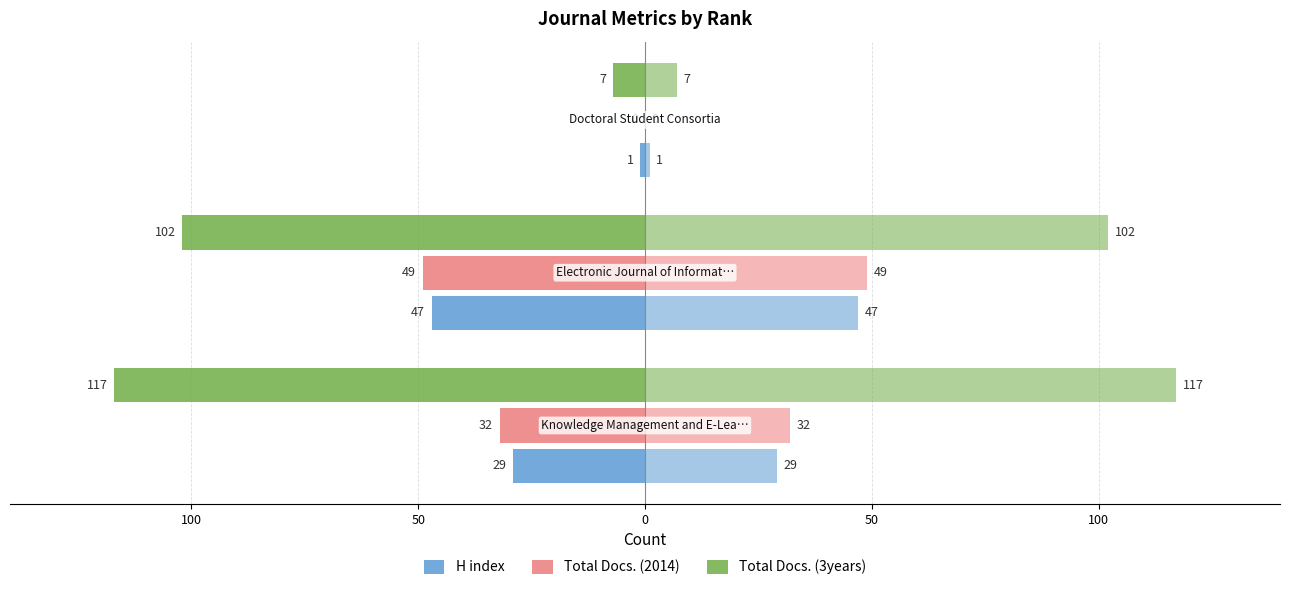

How many H index values are between -47 and -1?

3